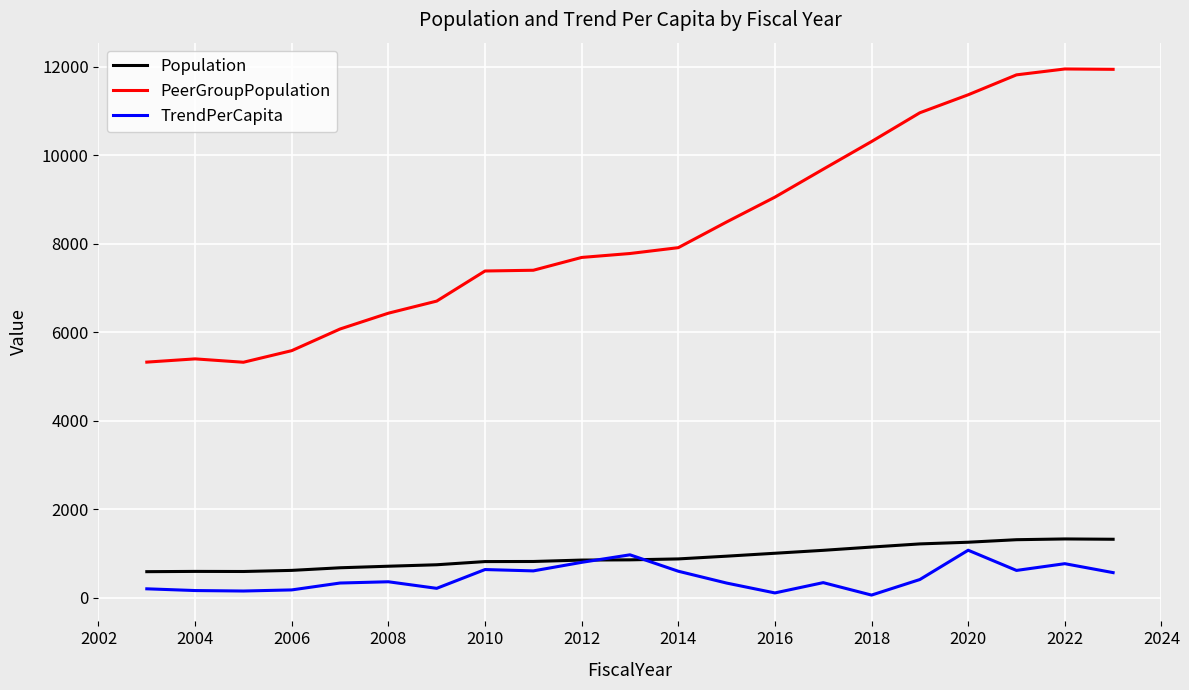

Which series has the largest range (max minus min)?

PeerGroupPopulation